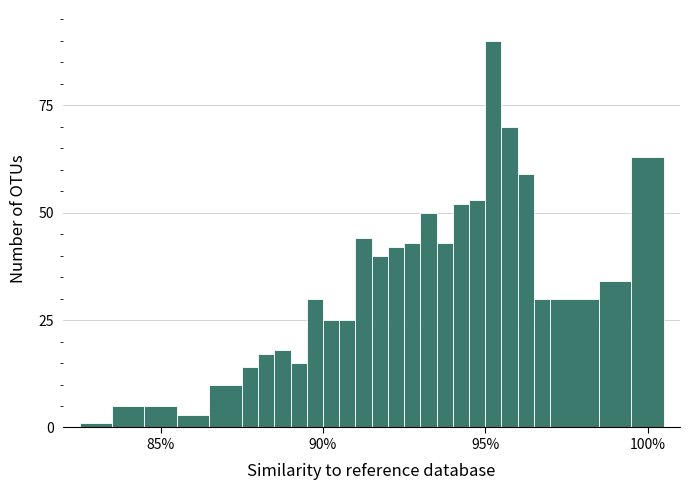

Read against the x-axis, roughly where is the centre of the tallest bar?

95.5